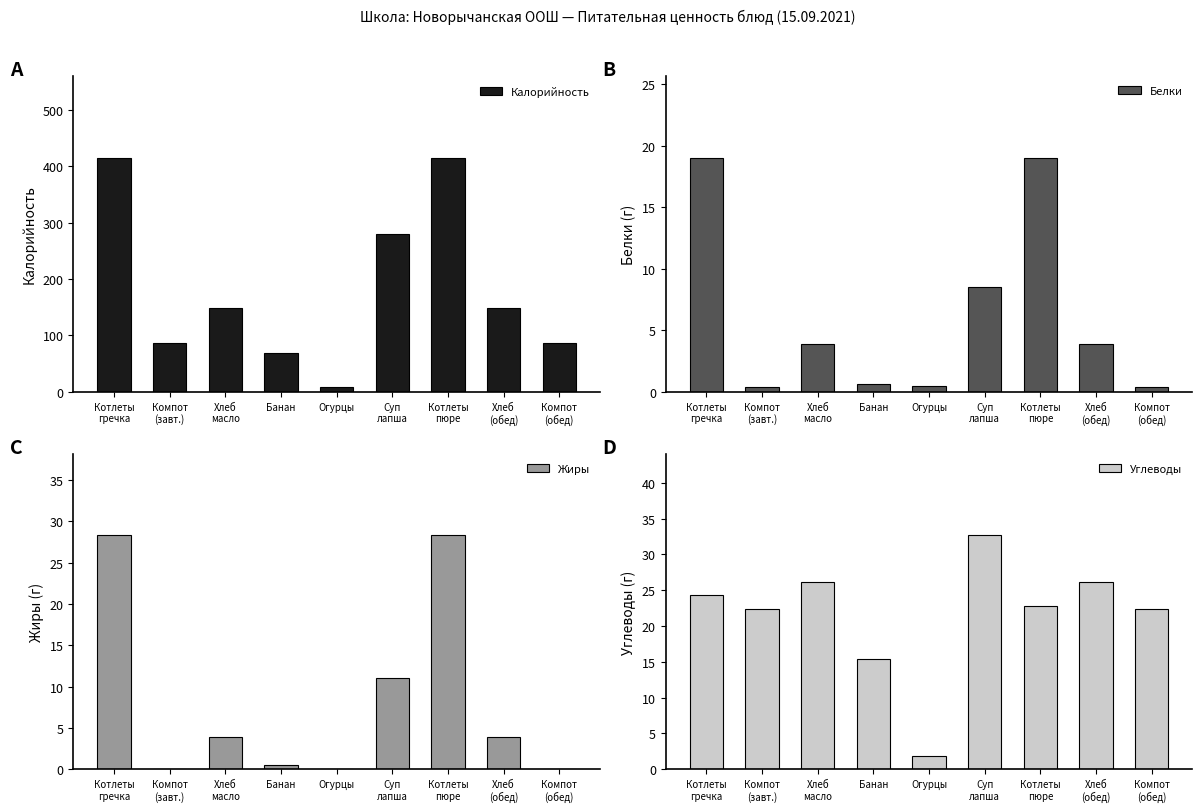

The Белки series shows 19.0 at Котлеты
пюре. True or false?

True